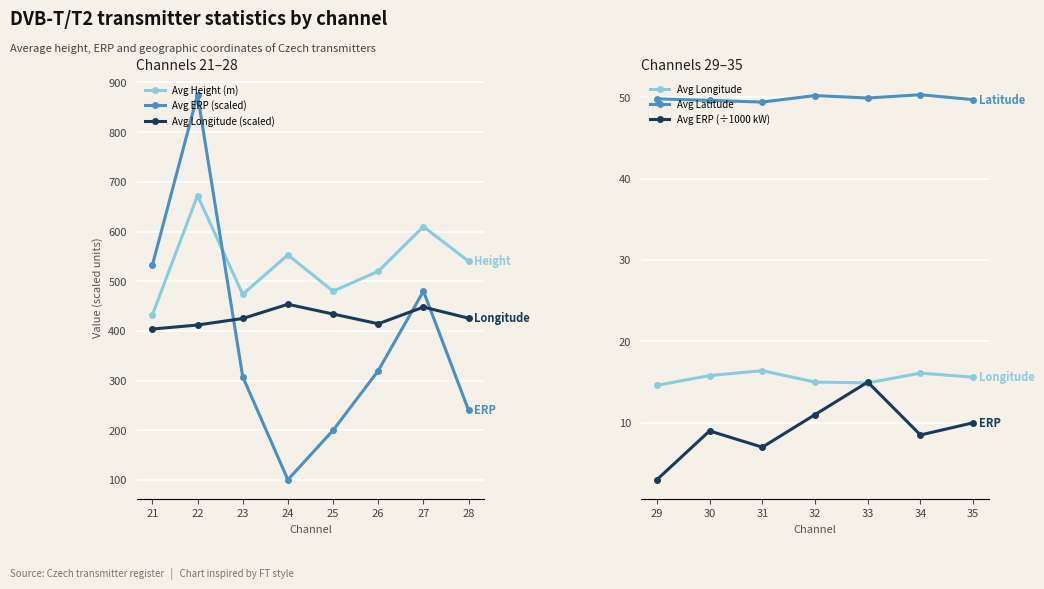

True or false: Avg ERP (scaled) and Avg Height (m) intersect in this chart.

True